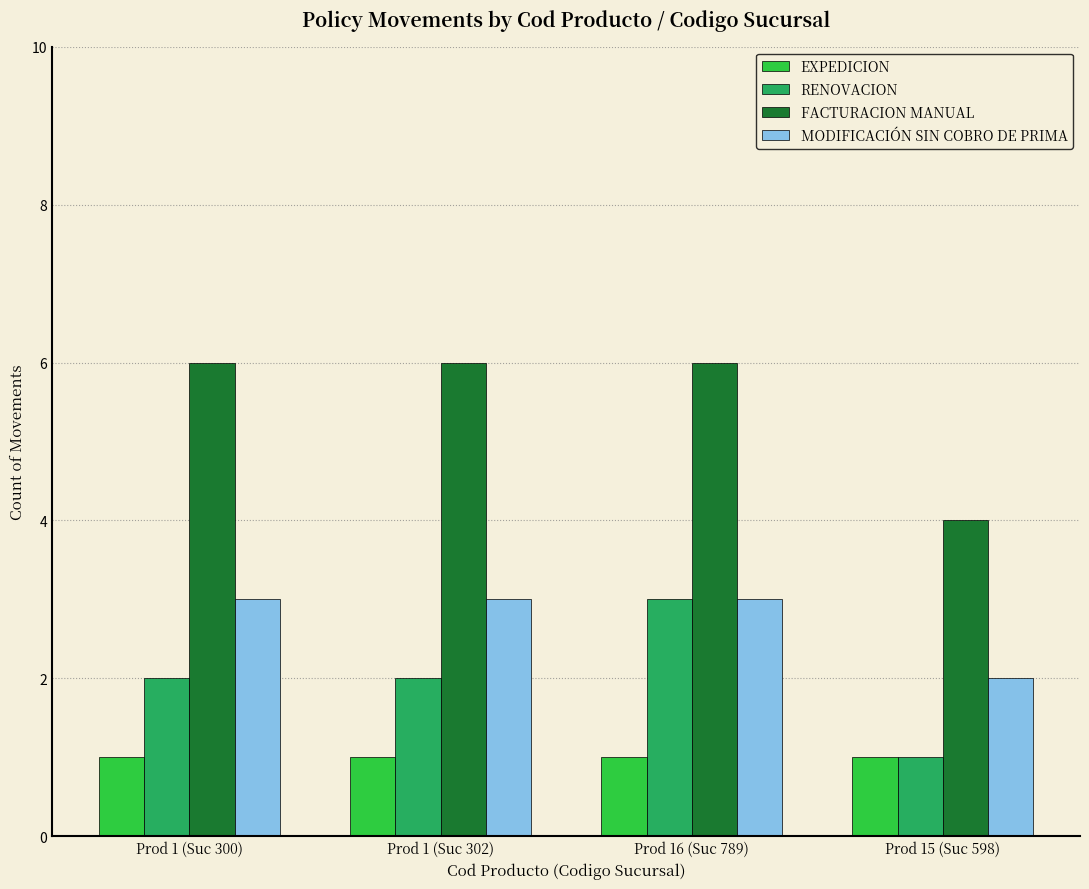

What is the highest value of the MODIFICACIÓN SIN COBRO DE PRIMA series?

3